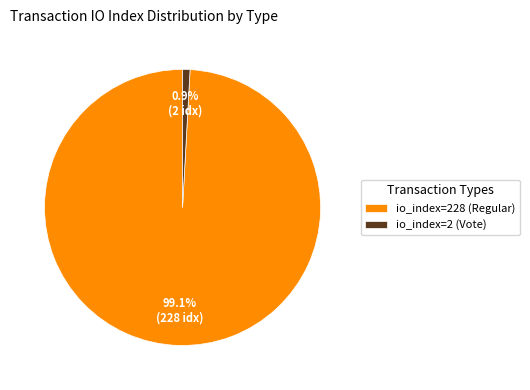

Does any single category account for the majority?

Yes